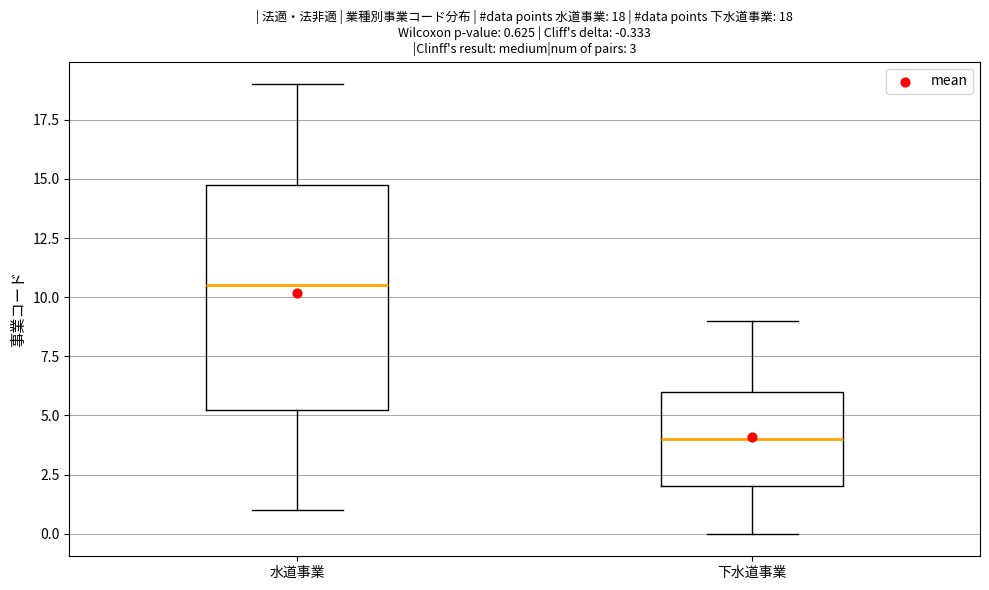

Which box is the tallest, from its lower edge to its upper edge?

水道事業